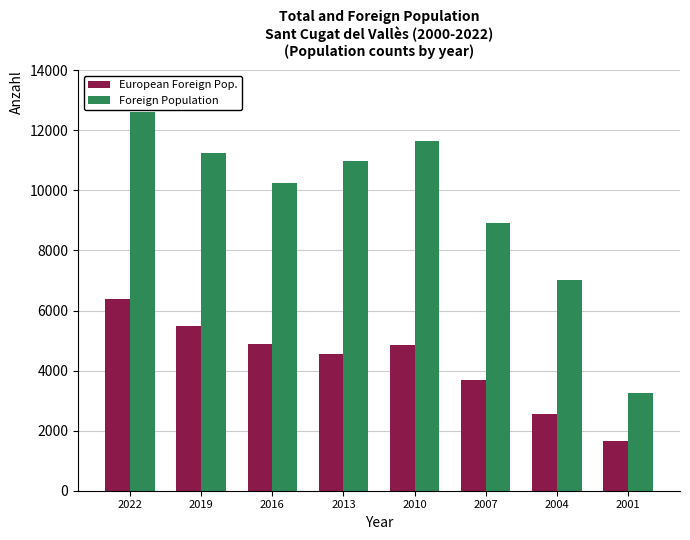

At which label is European Foreign Pop. closest to 4022?

2007